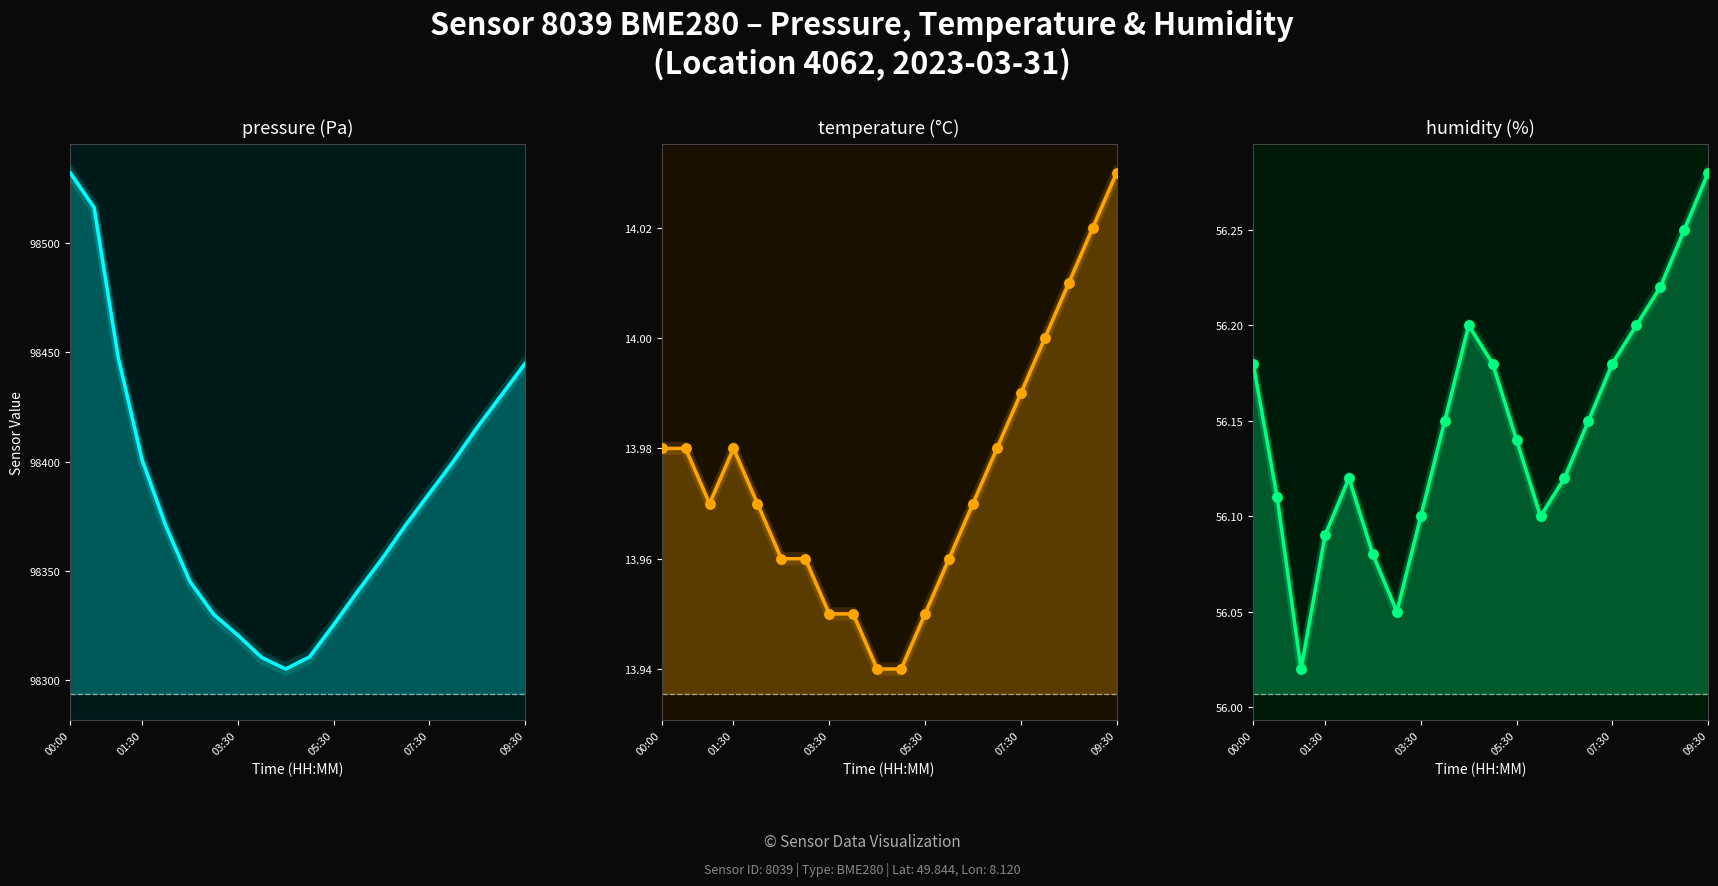

At which category is the sum across all series the highest?

00:00